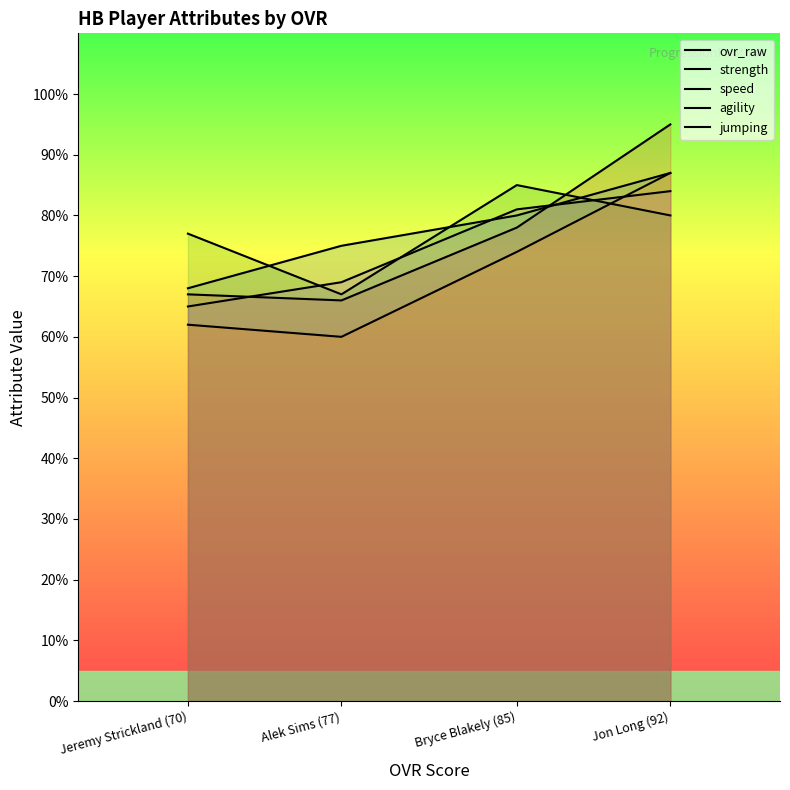

True or false: speed has a value of 67 at Alek Sims (77).

True